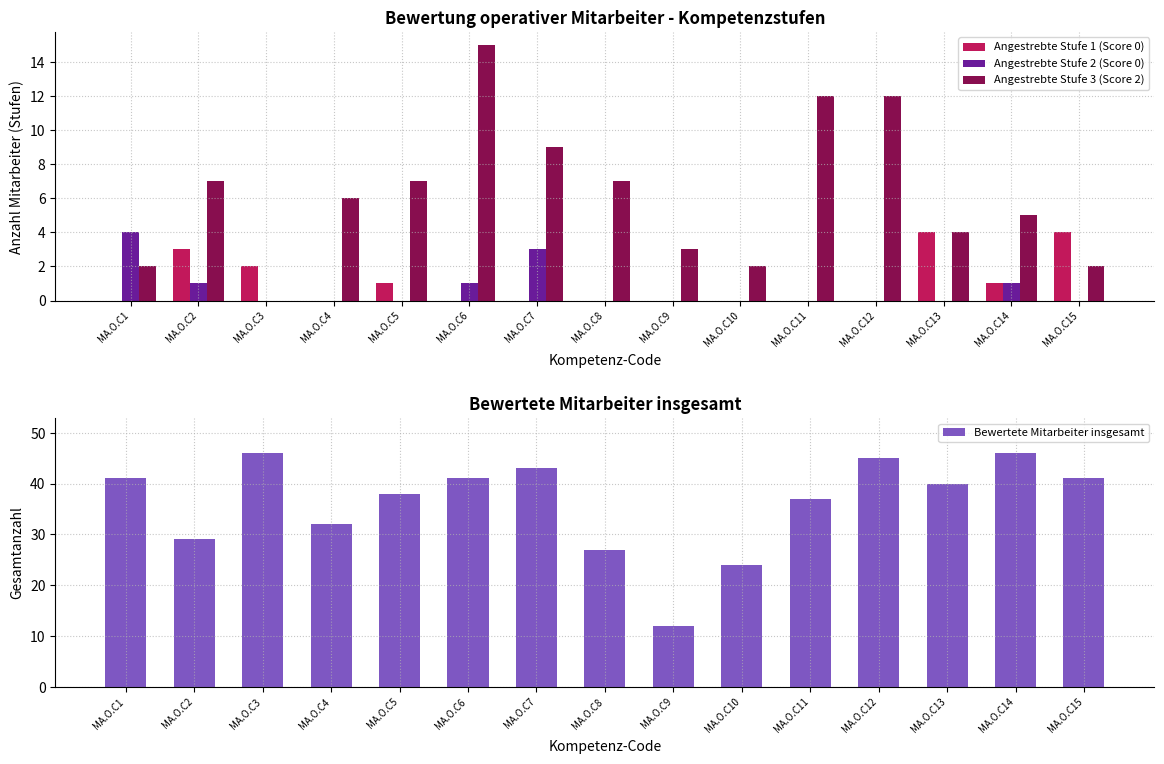

At which category does the chart reach its peak across all series?

MA.O.C3